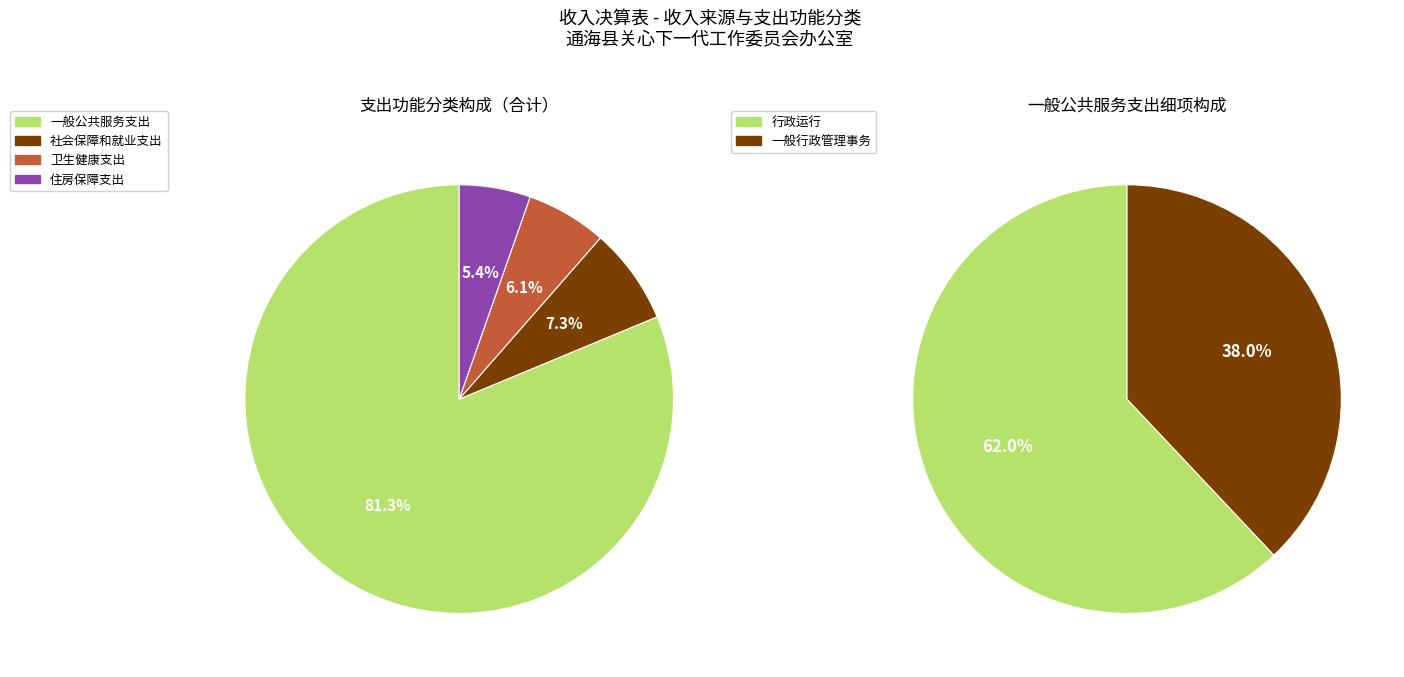

Is it true that 一般公共服务支出 is 75% of the pie?

False